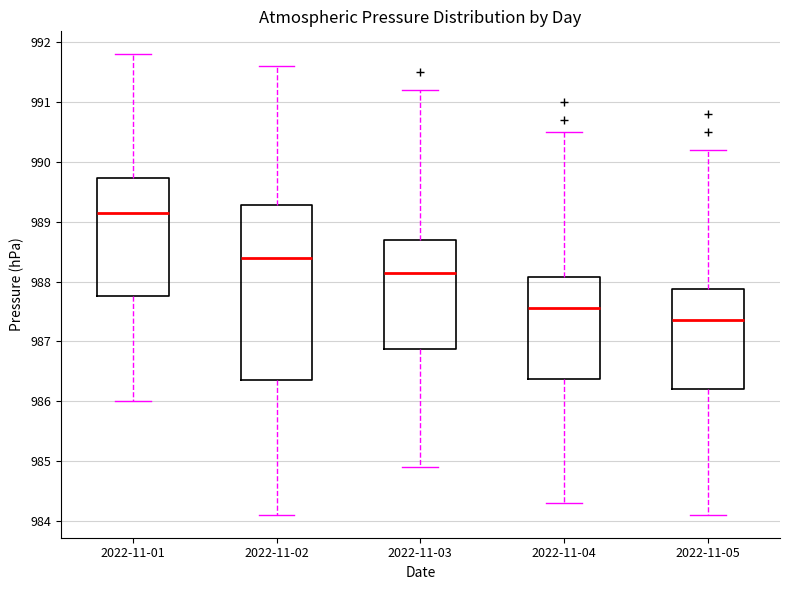

Reading left to right, read every box against the y-axis: the position of its median line, the range the box covers, and the ends of its whiskers. The values are not printed on the chart, so give them approximately, as read against the axis.

2022-11-01: median 989.2, box 987.8 to 989.7, whiskers 986.0 to 991.8
2022-11-02: median 988.4, box 986.4 to 989.3, whiskers 984.1 to 991.6
2022-11-03: median 988.2, box 986.9 to 988.7, whiskers 984.9 to 991.2
2022-11-04: median 987.6, box 986.4 to 988.1, whiskers 984.3 to 990.5
2022-11-05: median 987.4, box 986.2 to 987.9, whiskers 984.1 to 990.2